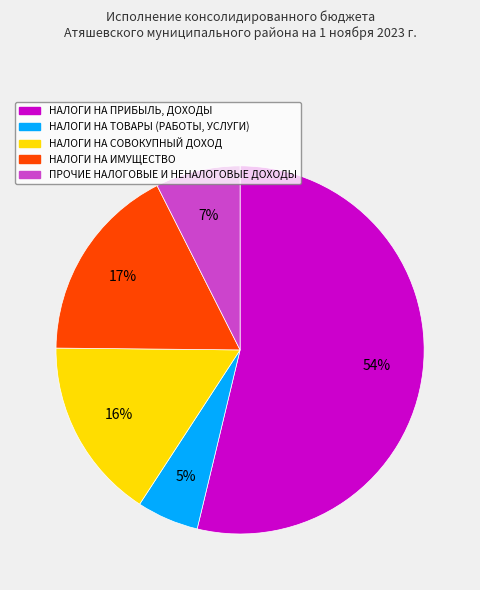

Is there a majority slice in this chart?

Yes